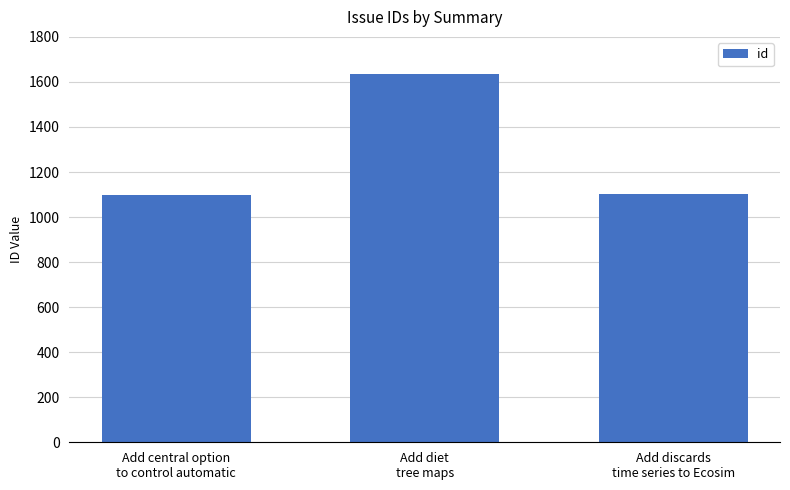

What is the value of the 2nd bar from the left?

1637